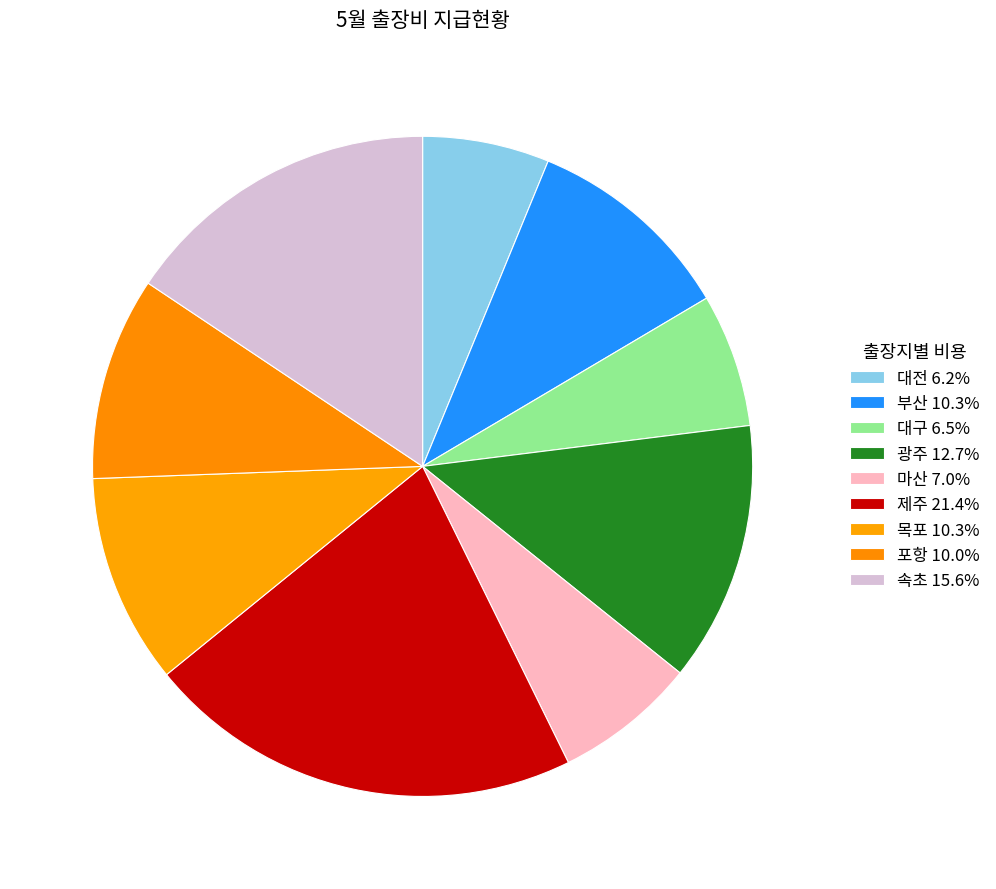

Count the number of slices in the pie.

9